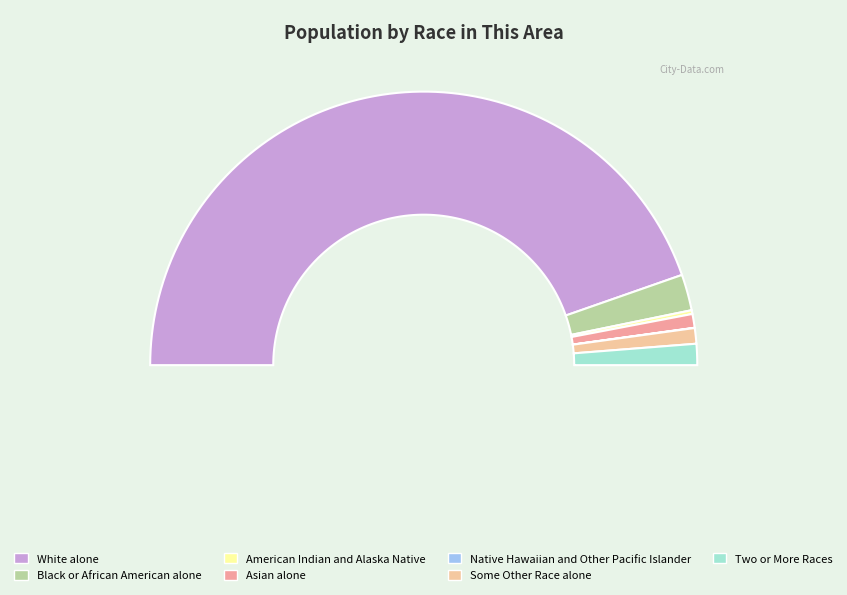

To the nearest percent, what is the difference between the Asian alone and White alone slice percentages?

88%